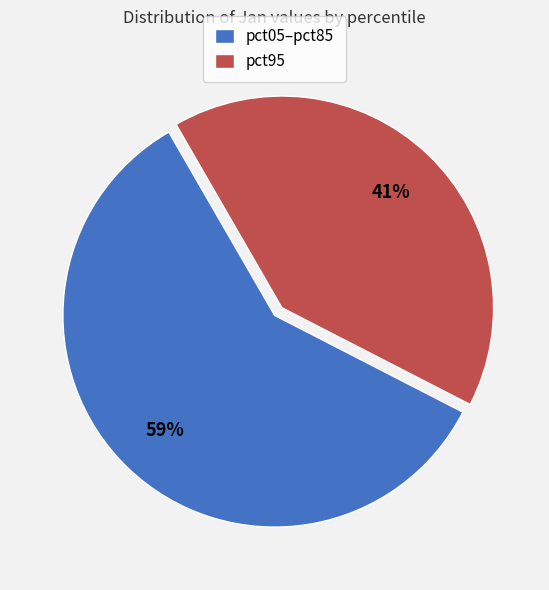

Which slice is the largest?

pct05–pct85